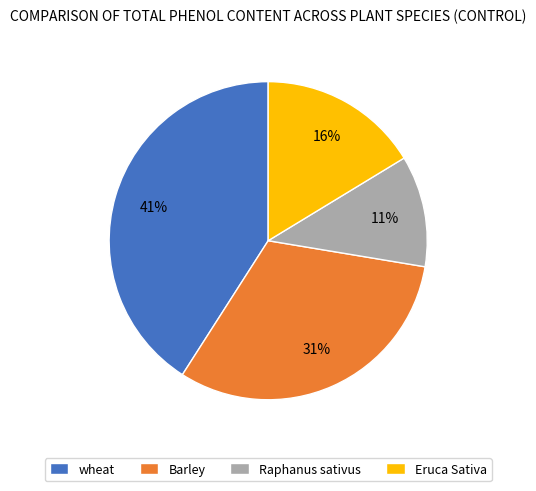

Is it true that Eruca Sativa is 24% of the pie?

False